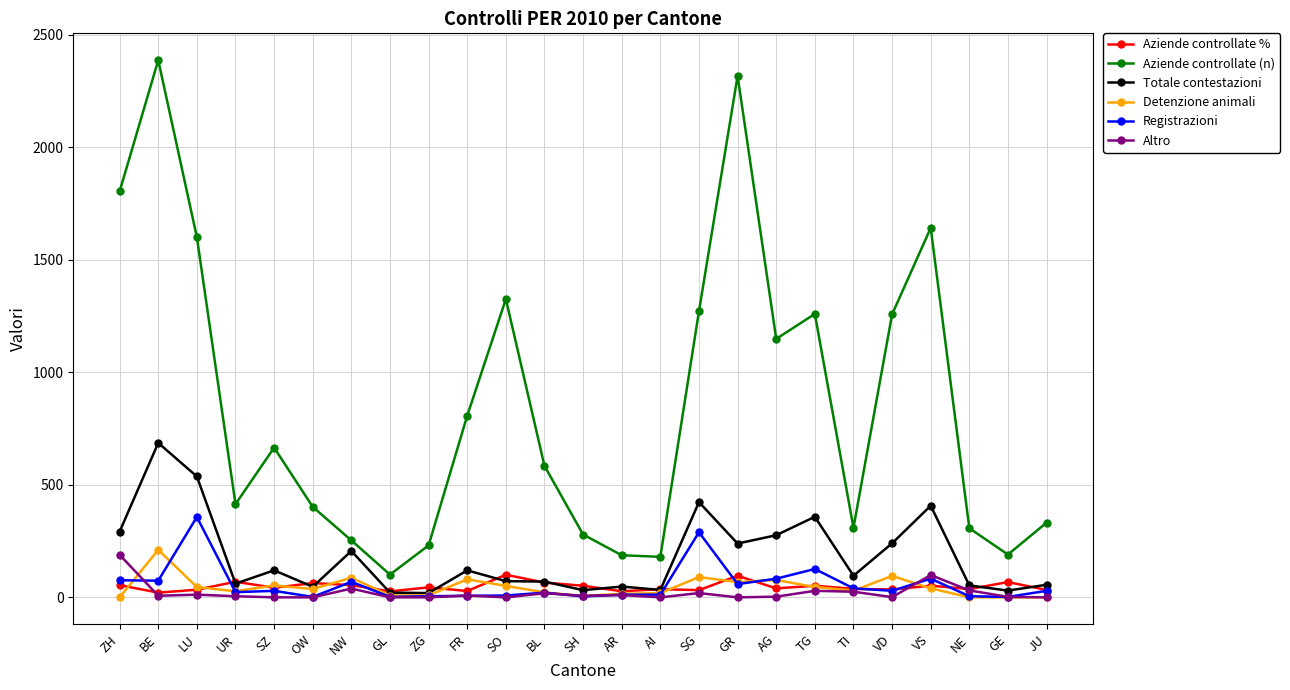

Which series changed the most between SH and GR?

Aziende controllate (n)